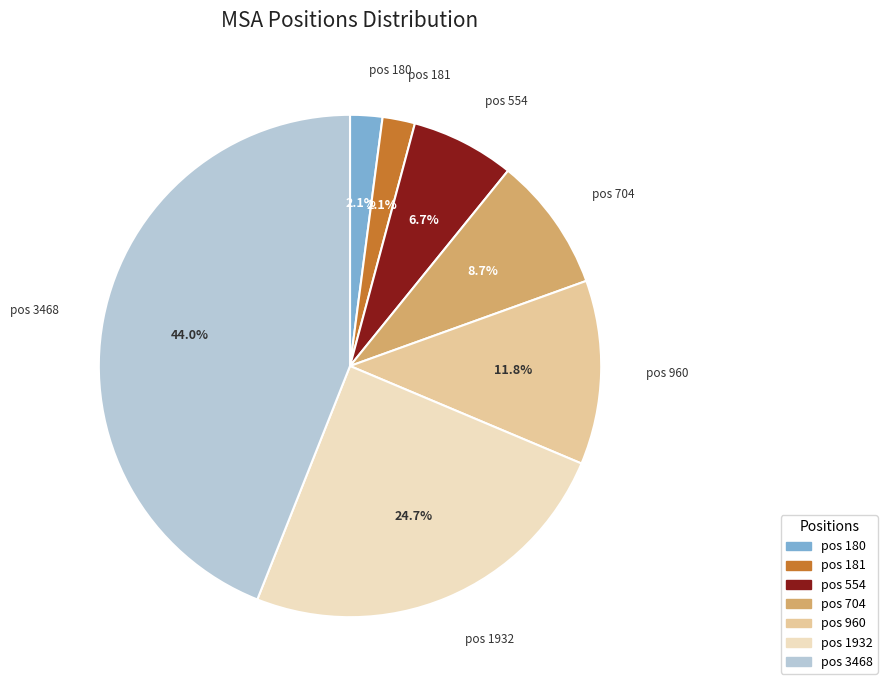

Does pos 704 represent more than half of the total?

No